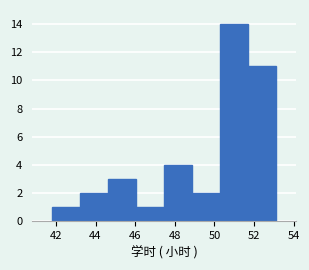

What is the height of the bar covering 50.2 to 51.6 on the x-axis? Neither the bar edges nor the heights are printed on the chart, so give them approximately, as read against the axes.

14